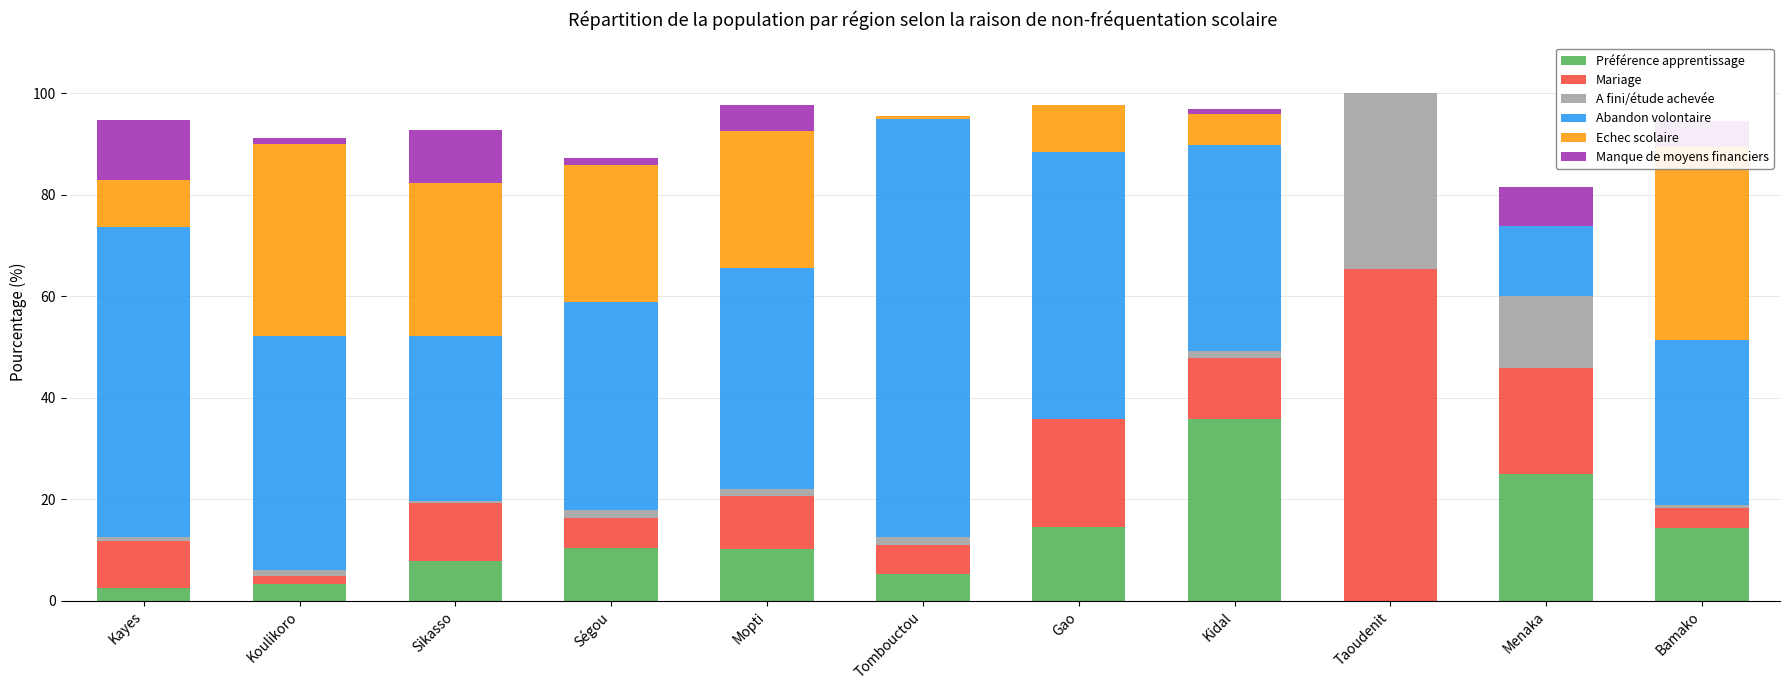

Reading left to right, transcribe all the data shown in this chart.

Préférence apprentissage: Kayes=2.5	Koulikoro=3.4	Sikasso=7.8	Ségou=10.4	Mopti=10.2	Tombouctou=5.3	Gao=14.6	Kidal=35.8	Taoudenit=0.0	Menaka=24.9	Bamako=14.3
Mariage: Kayes=9.2	Koulikoro=1.4	Sikasso=11.5	Ségou=5.9	Mopti=10.4	Tombouctou=5.8	Gao=21.2	Kidal=12.0	Taoudenit=65.4	Menaka=20.9	Bamako=4.0
A fini/étude achevée: Kayes=0.9	Koulikoro=1.3	Sikasso=0.4	Ségou=1.6	Mopti=1.4	Tombouctou=1.5	Gao=0.0	Kidal=1.3	Taoudenit=34.6	Menaka=14.3	Bamako=0.6
Abandon volontaire: Kayes=61.1	Koulikoro=46.0	Sikasso=32.4	Ségou=40.8	Mopti=43.5	Tombouctou=82.2	Gao=52.7	Kidal=40.7	Taoudenit=0.0	Menaka=13.8	Bamako=32.4
Echec scolaire: Kayes=9.3	Koulikoro=37.9	Sikasso=30.2	Ségou=27.1	Mopti=27.1	Tombouctou=0.7	Gao=9.2	Kidal=6.1	Taoudenit=0.0	Menaka=0.0	Bamako=38.0
Manque de moyens financiers: Kayes=11.8	Koulikoro=1.1	Sikasso=10.3	Ségou=1.4	Mopti=5.0	Tombouctou=0.0	Gao=0.0	Kidal=0.9	Taoudenit=0.0	Menaka=7.5	Bamako=5.2